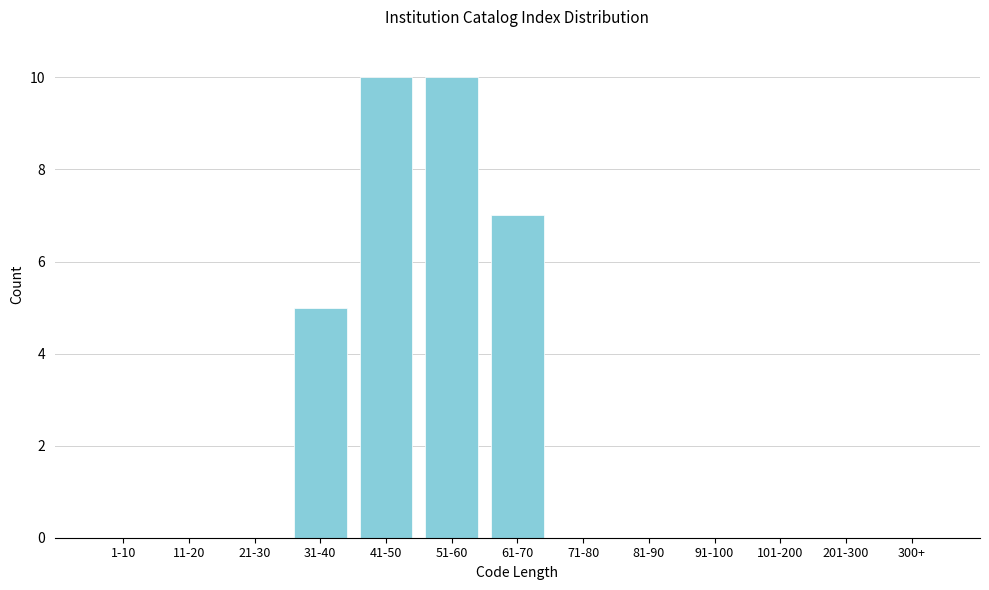

Reading left to right, transcribe all the data shown in this chart.

1-10=0	11-20=0	21-30=0	31-40=5	41-50=10	51-60=10	61-70=7	71-80=0	81-90=0	91-100=0	101-200=0	201-300=0	300+=0